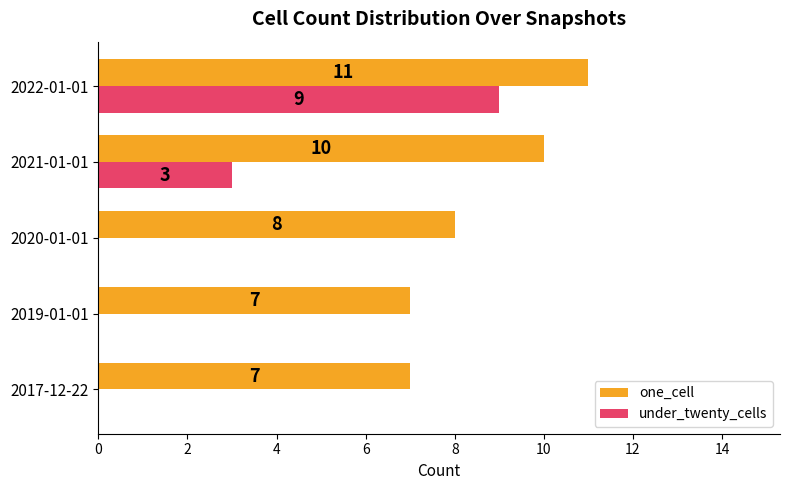

What is the sum of the one_cell values at 2017-12-22 and 2021-01-01?

17